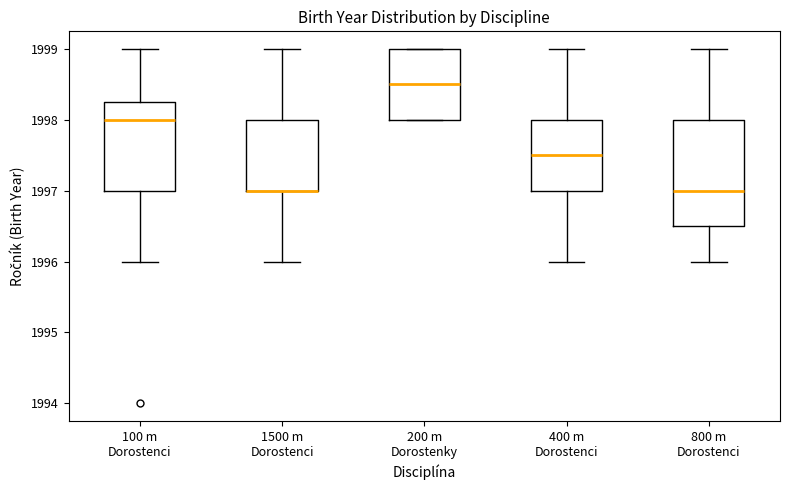

Where does the median line of the box for 200 m Dorostenky sit on the y-axis? The values are not printed on the chart, so give them approximately, as read against the axis.

1998.5